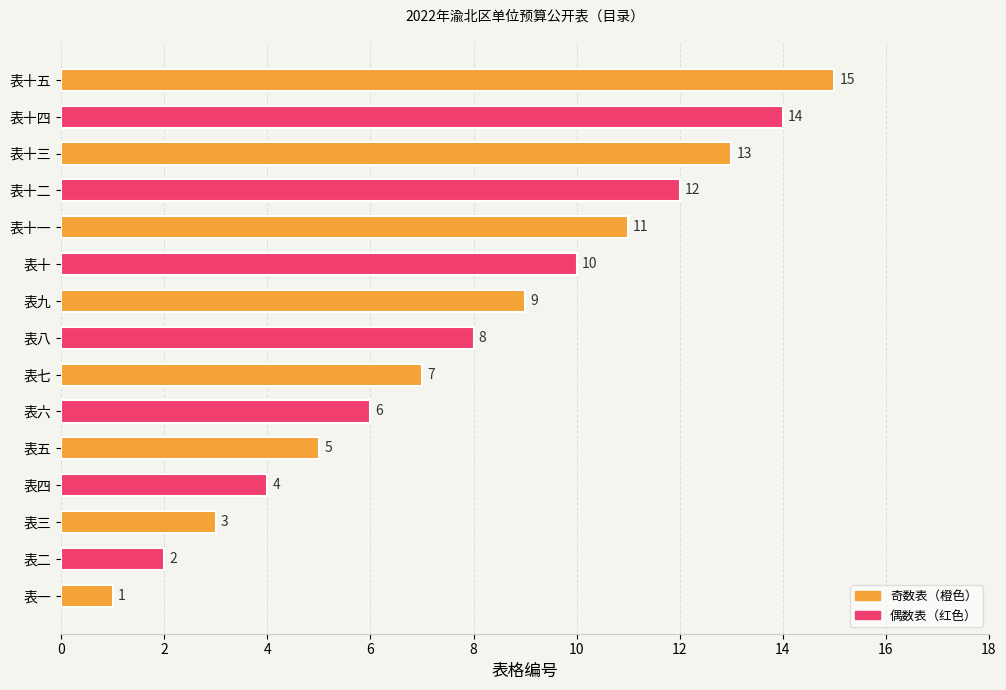

List the labels in order of value, largest first.

表十五, 表十四, 表十三, 表十二, 表十一, 表十, 表九, 表八, 表七, 表六, 表五, 表四, 表三, 表二, 表一